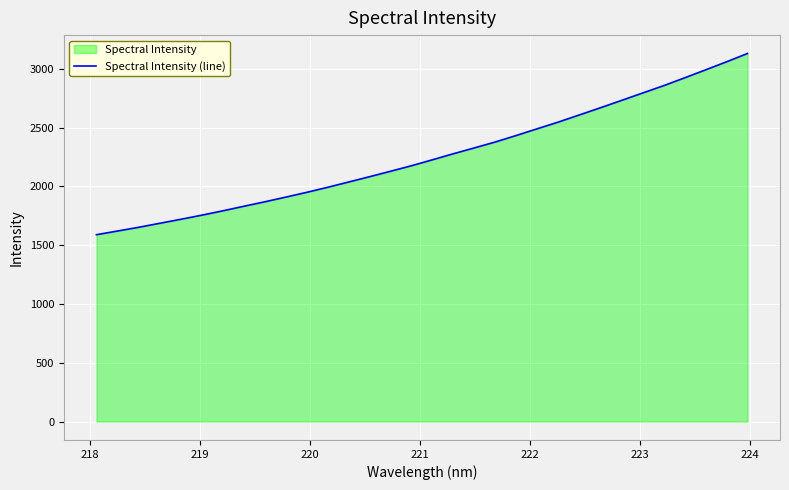

What is the value of the 17th point from the left?

2227.9